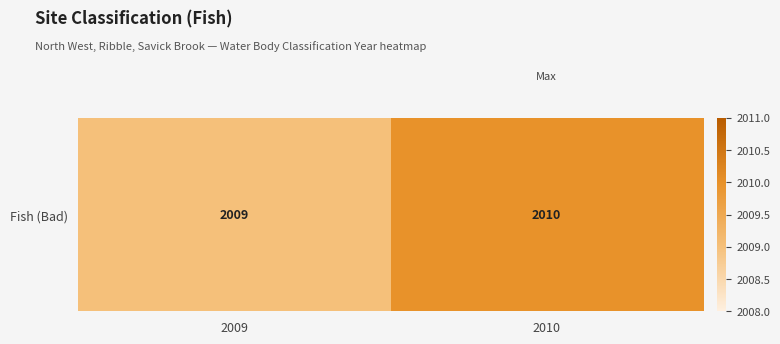

Reading right to left, transcribe all the data shown in this chart.

2010	2009